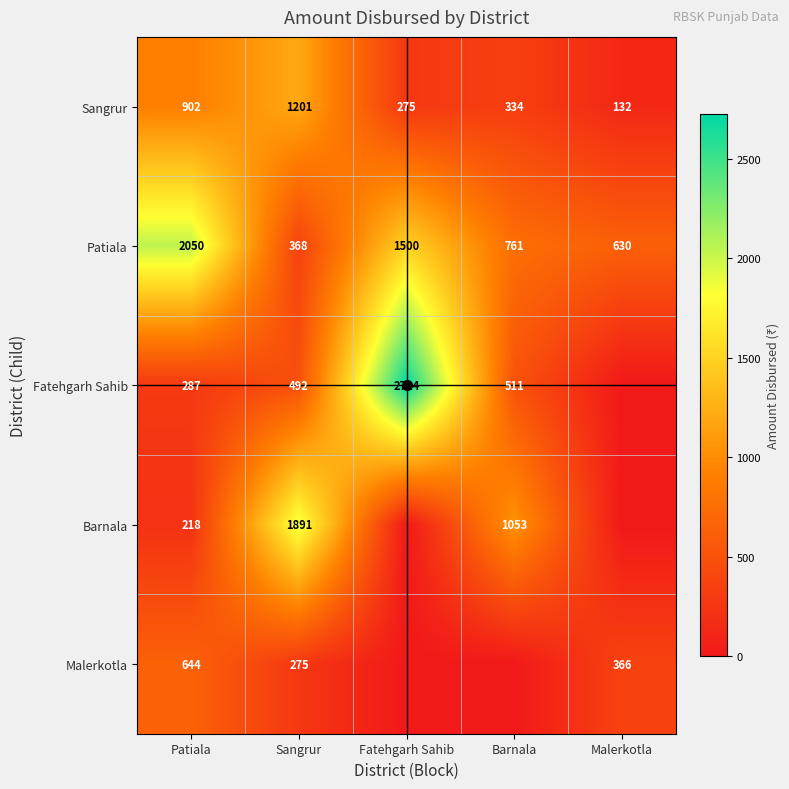

What is the difference between the Sangrur values at Fatehgarh Sahib and Sangrur?

926